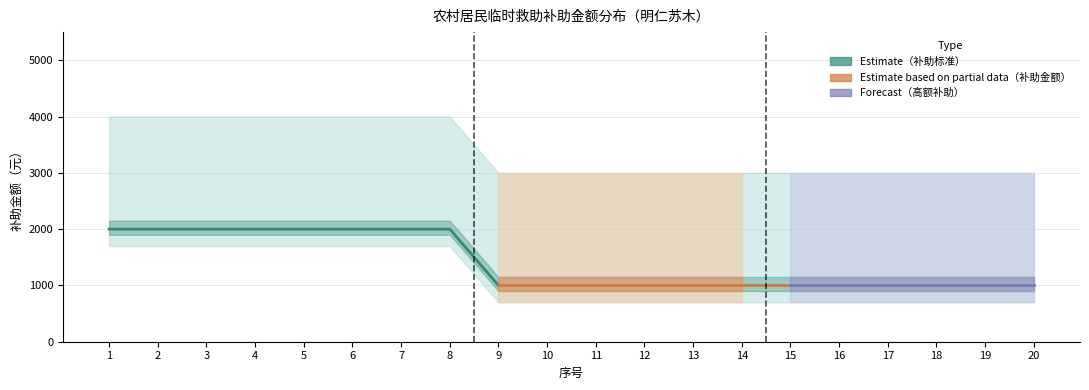

Between 5 and 19, which is larger?

5